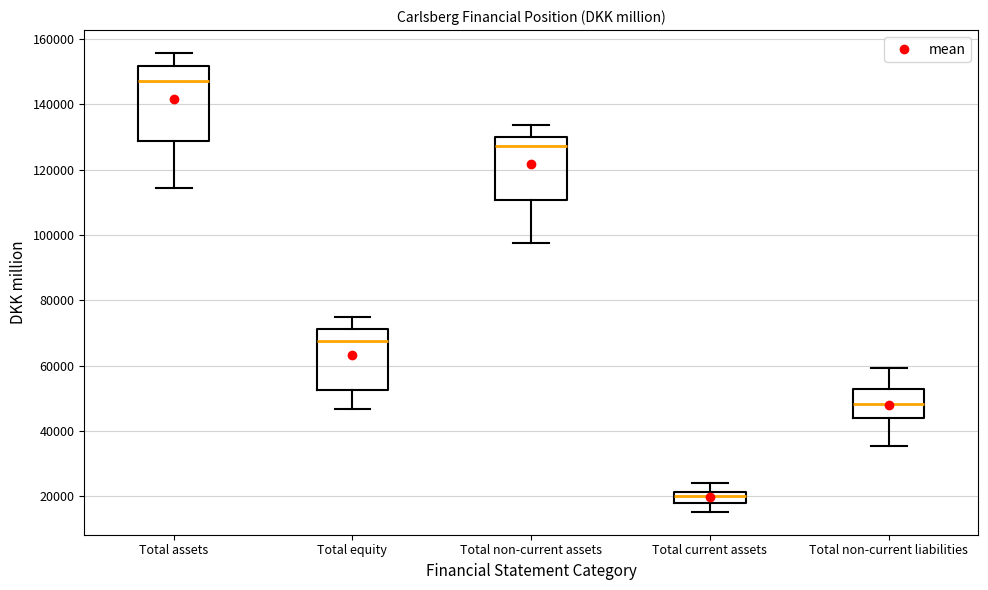

Which box has the lowest median line?

Total current assets